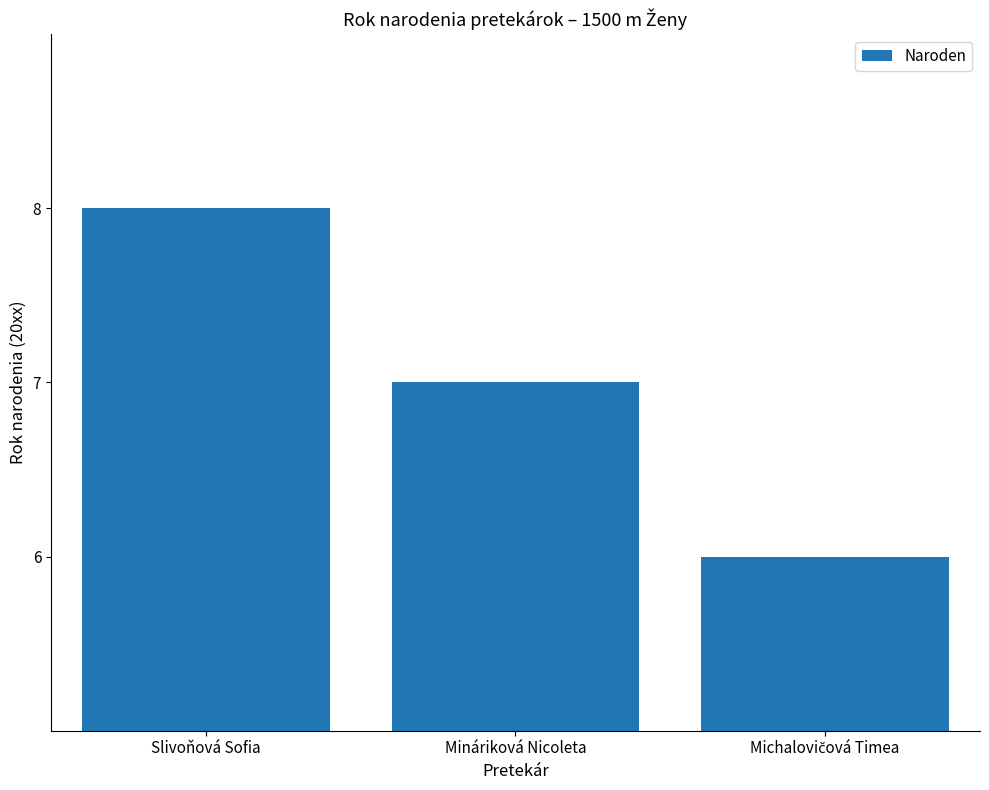

What is the sum of all values?

21